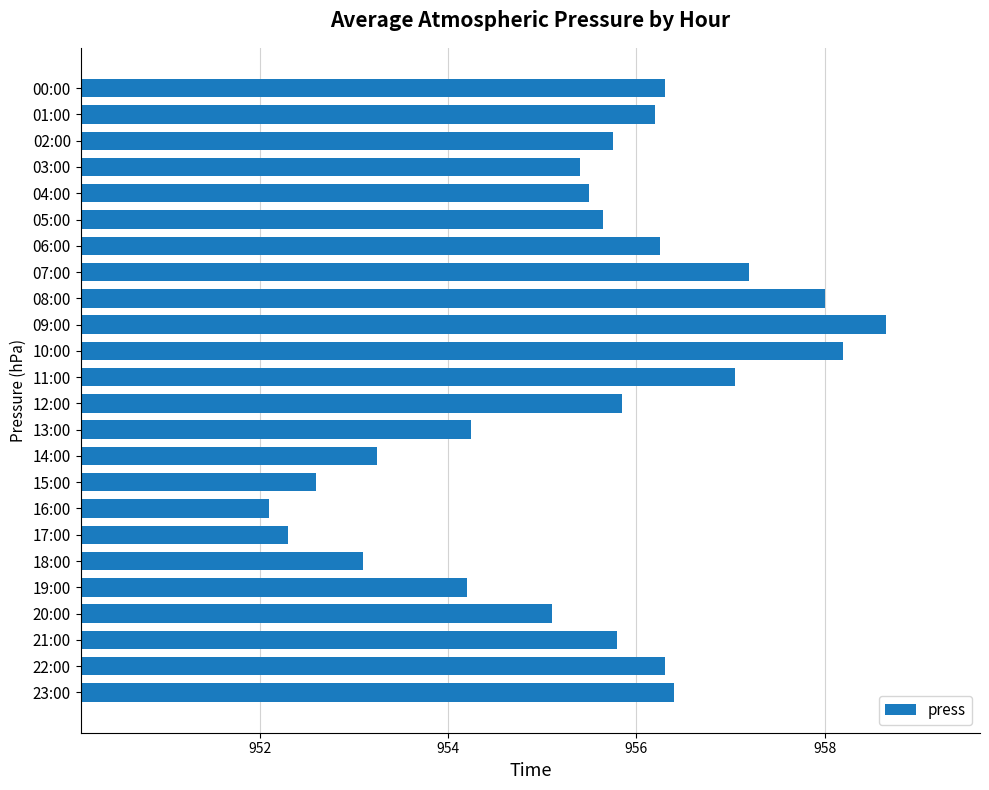

True or false: the data shows 955.8 at 21:00.

True